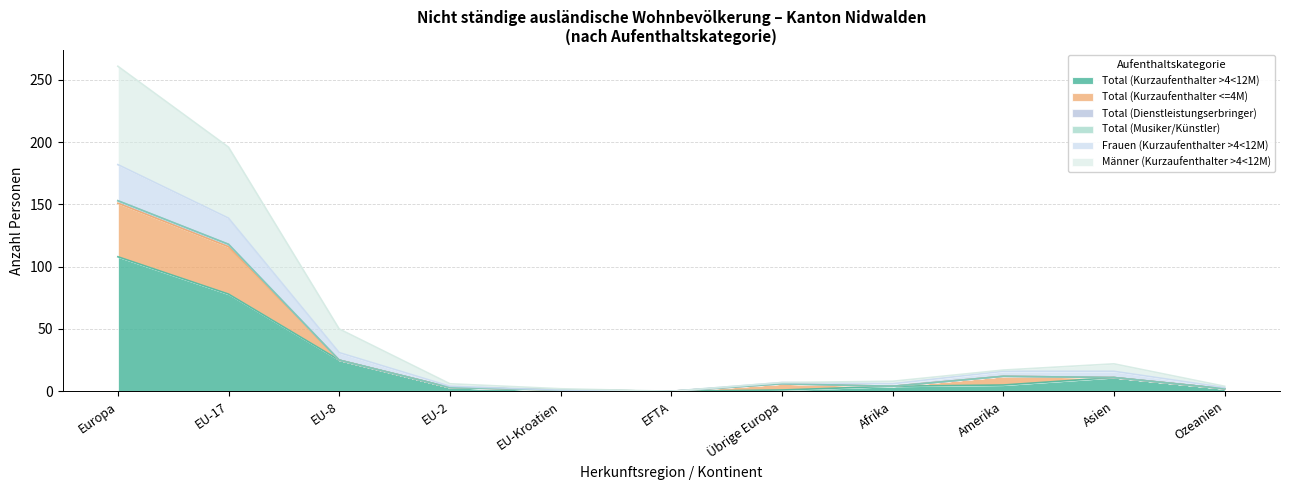

What is the greatest value displayed?

261